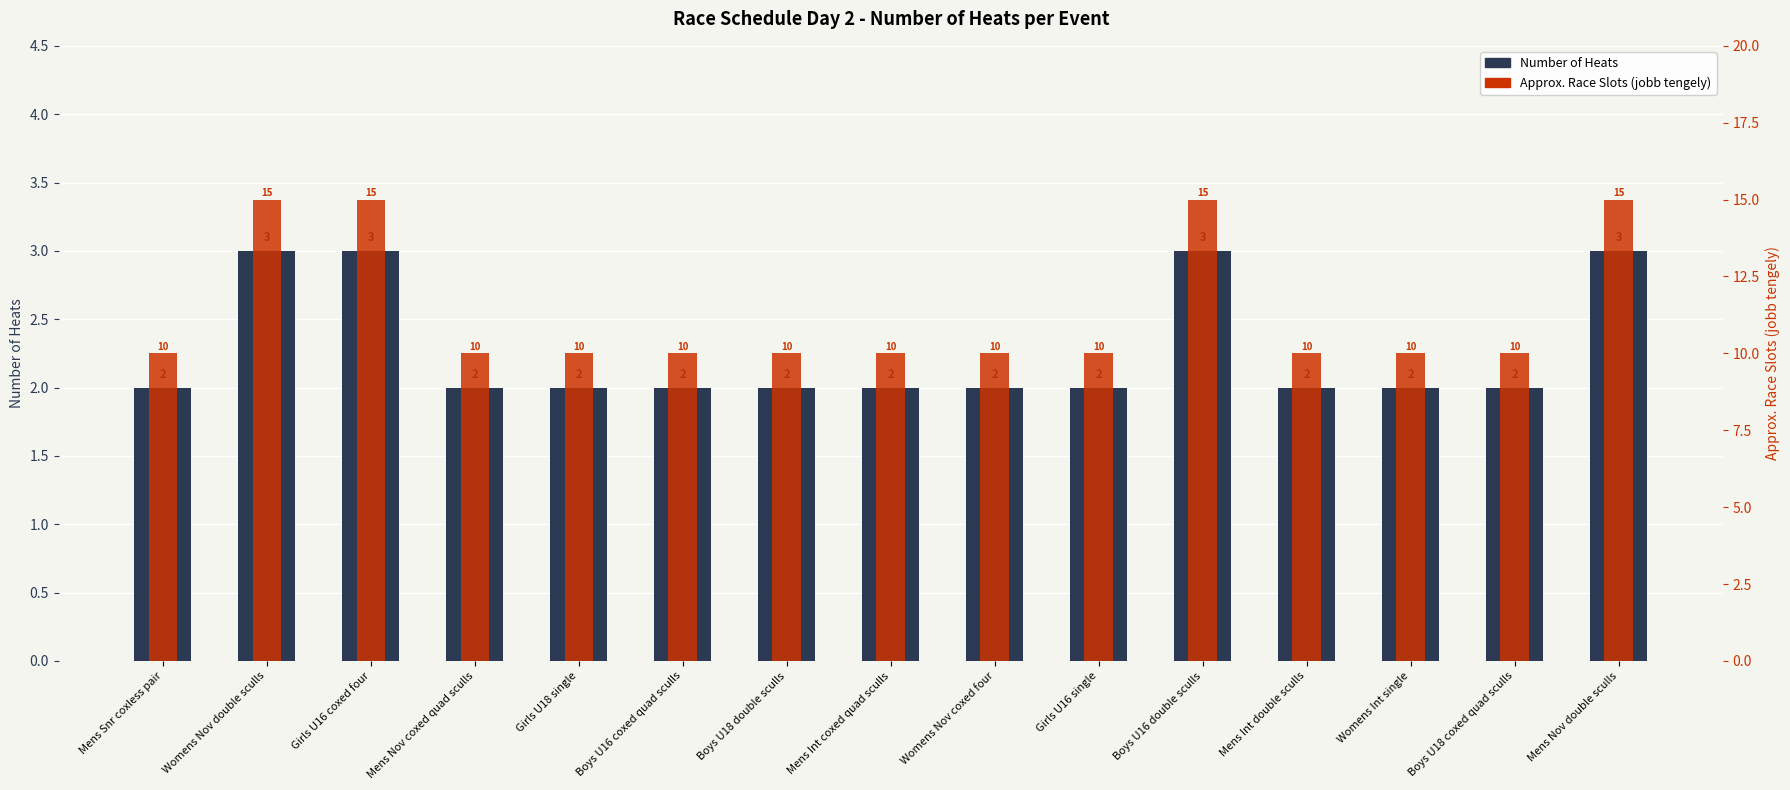

Between Girls U16 coxed four and Boys U16 coxed quad sculls, which series saw the biggest shift?

Approx. Race Slots